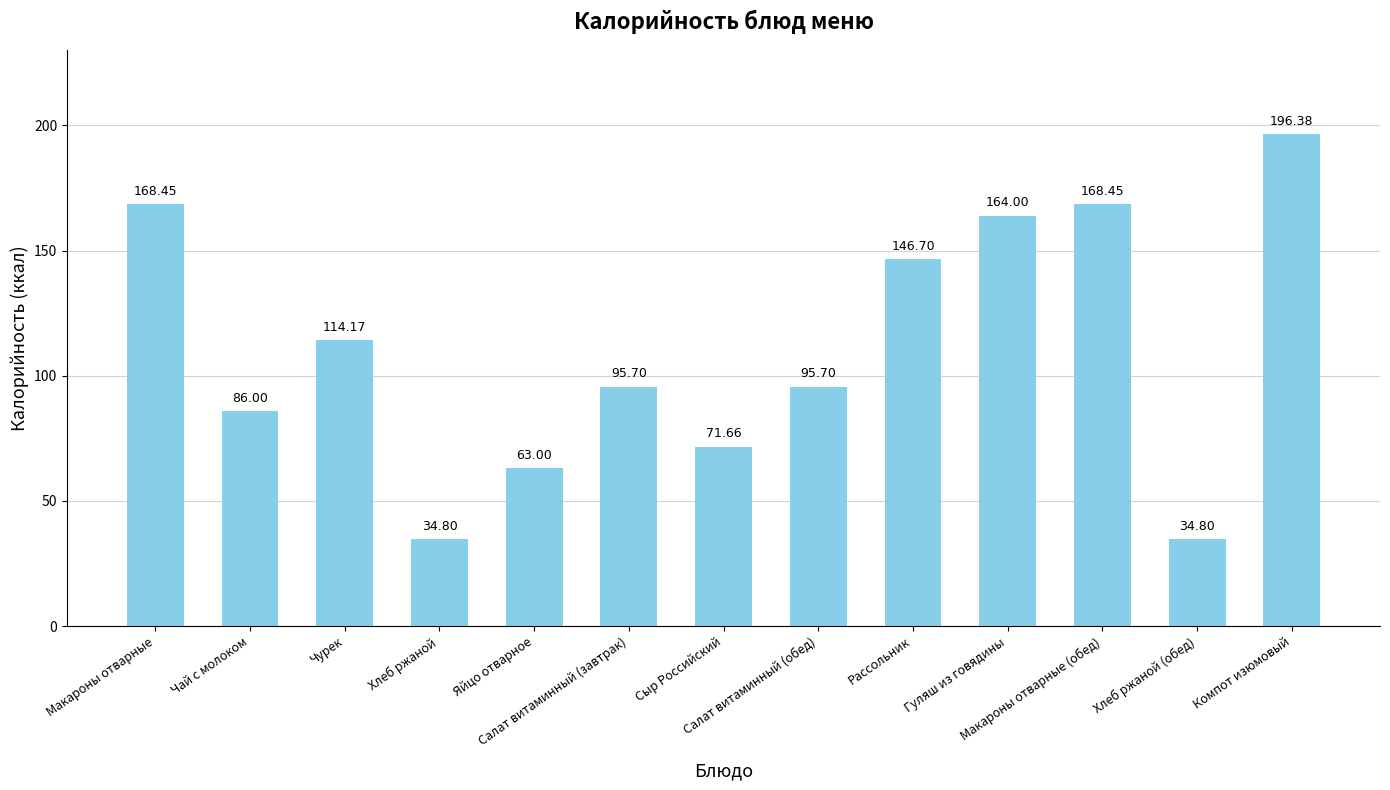

What is the average value?

110.8